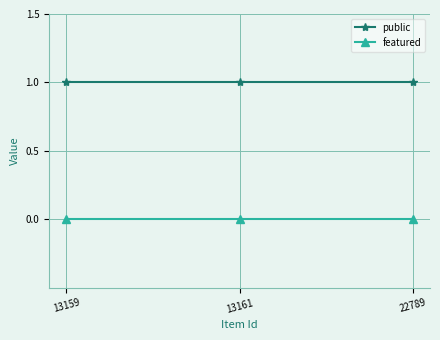

Does the chart have visible grid lines?

Yes